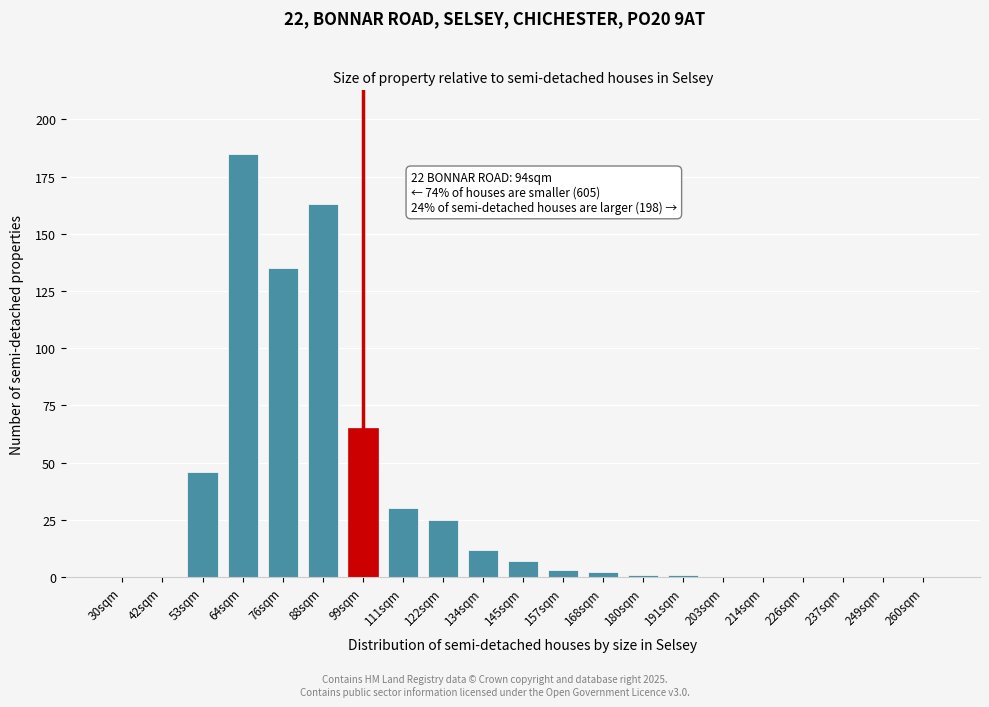

Reading left to right, extract all data points from this chart.

30sqm=0	42sqm=0	53sqm=46	64sqm=185	76sqm=135	88sqm=163	99sqm=65	111sqm=30	122sqm=25	134sqm=12	145sqm=7	157sqm=3	168sqm=2	180sqm=1	191sqm=1	203sqm=0	214sqm=0	226sqm=0	237sqm=0	249sqm=0	260sqm=0